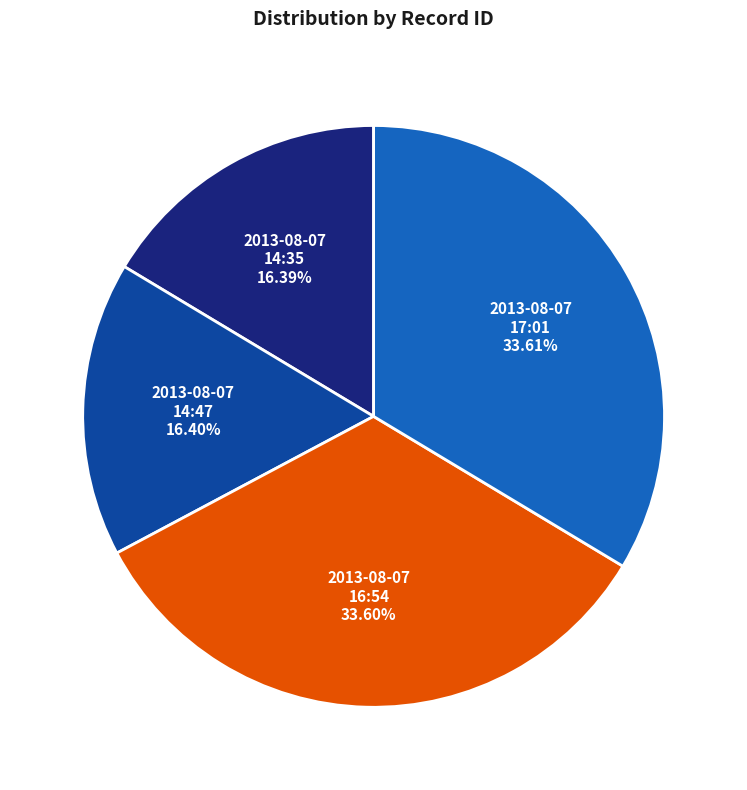

How many segments does this pie chart have?

4